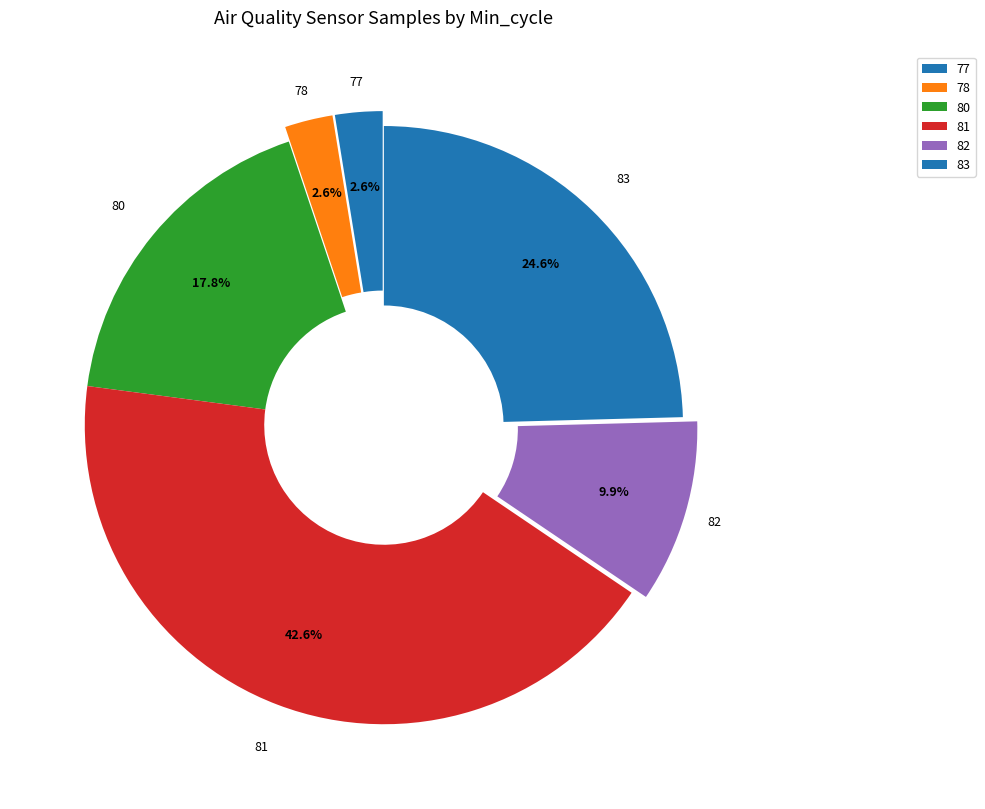

The 81 slice represents 14% of the pie. True or false?

False